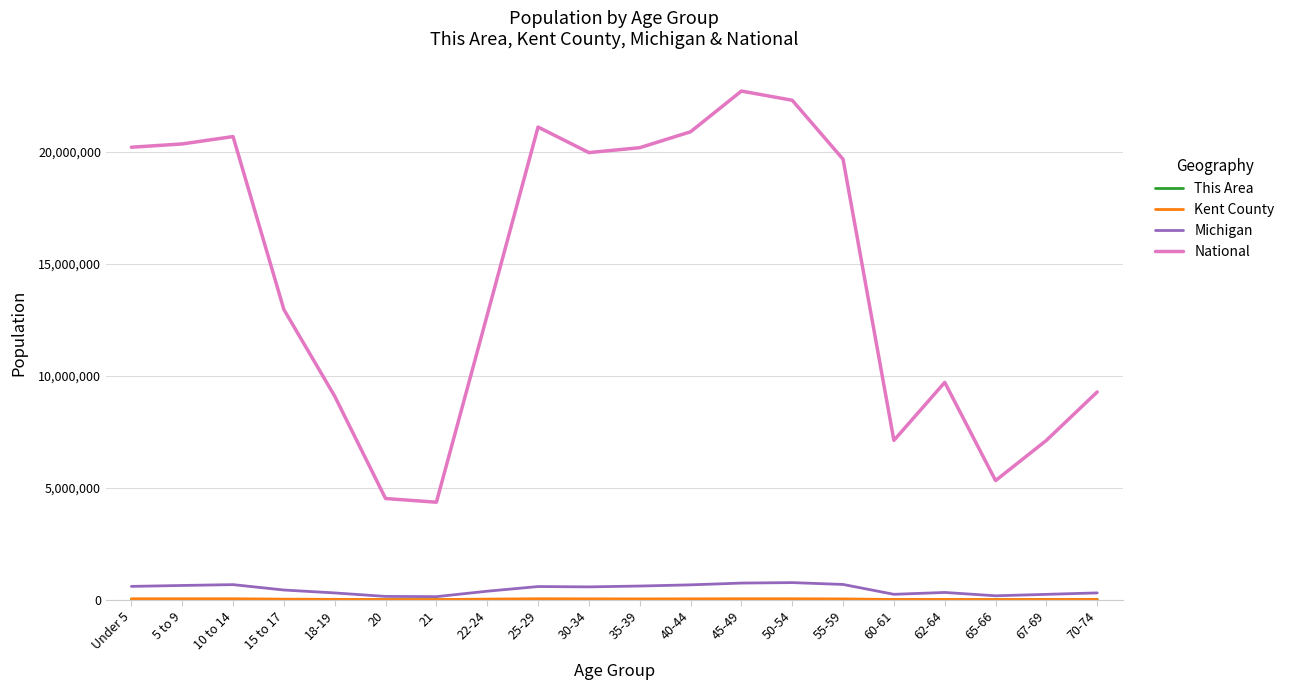

What is the minimum value for National?

4354294